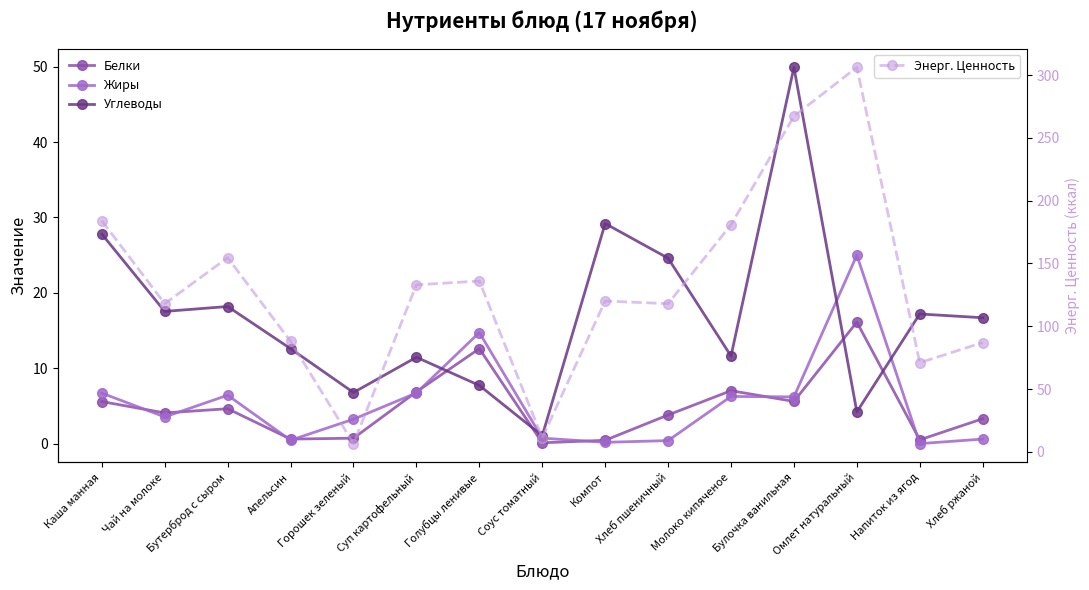

What is the maximum value for Жиры?

25.0